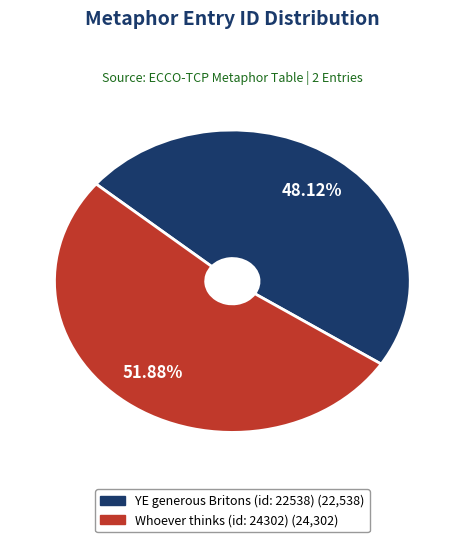

Rank the categories by value from lowest to highest.

YE generous Britons (id: 22538), Whoever thinks (id: 24302)